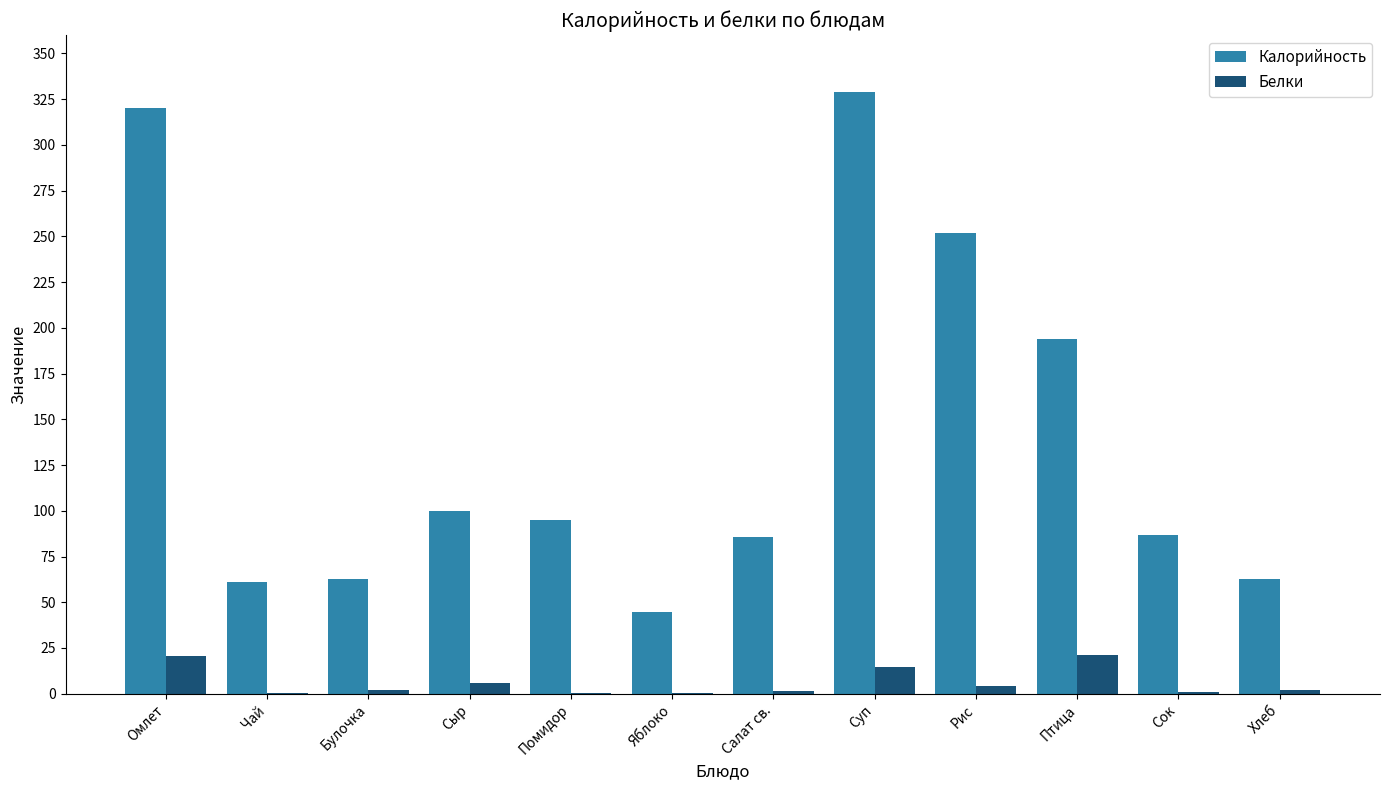

At which label is Калорийность closest to 186?

Птица